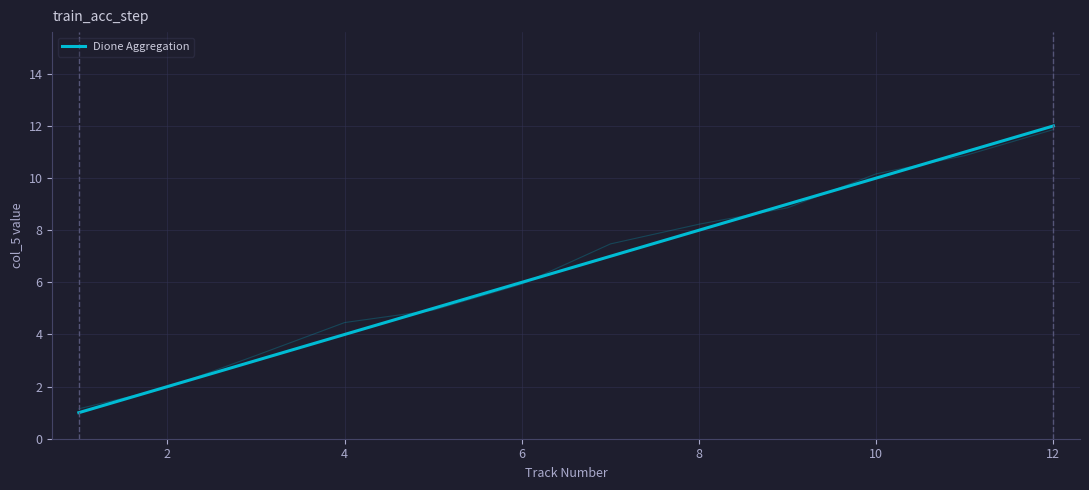

How many values exceed 7?

5